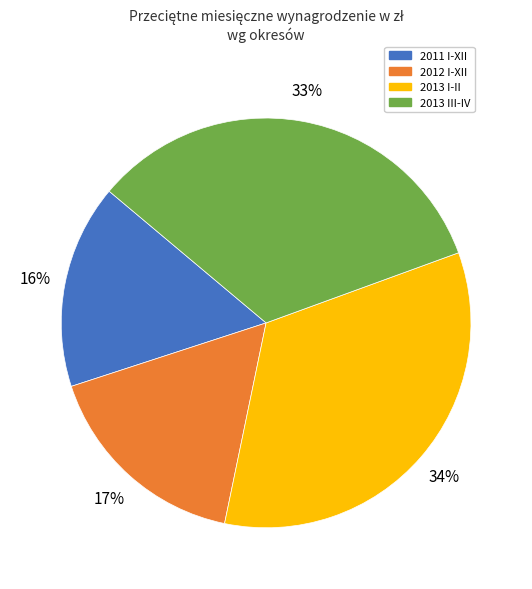

Which category has the smallest portion of the pie?

2011 I-XII